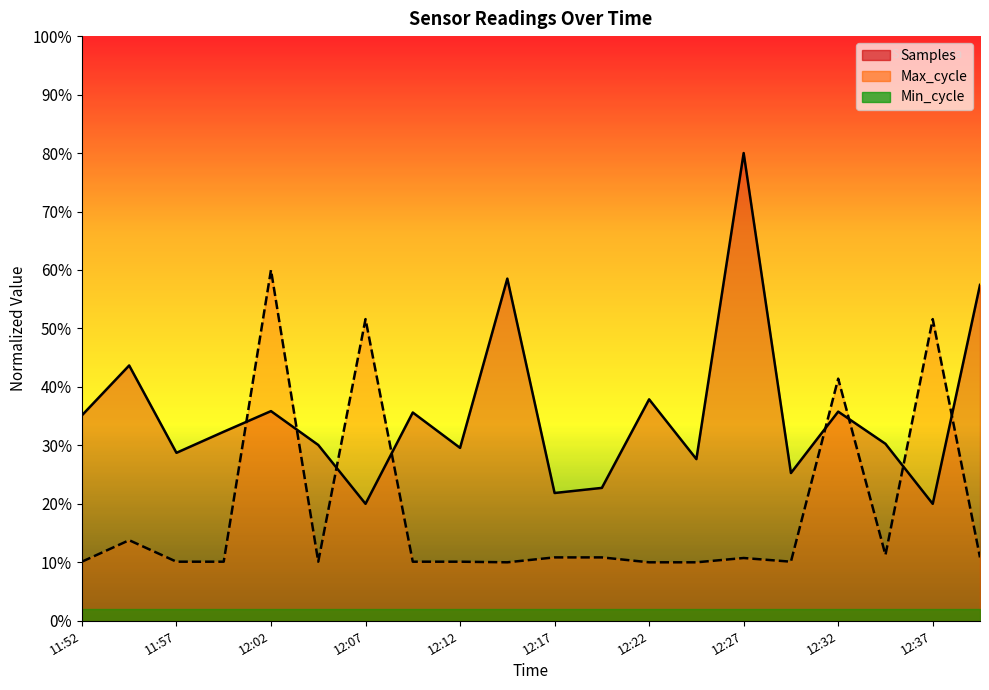

Between 12:39 and 12:12, which is larger?

12:39